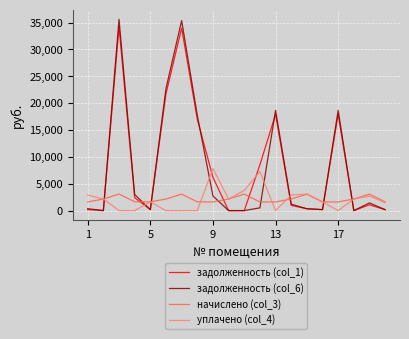

True or false: начислено (col_3) and задолженность (col_6) cross at least once.

True